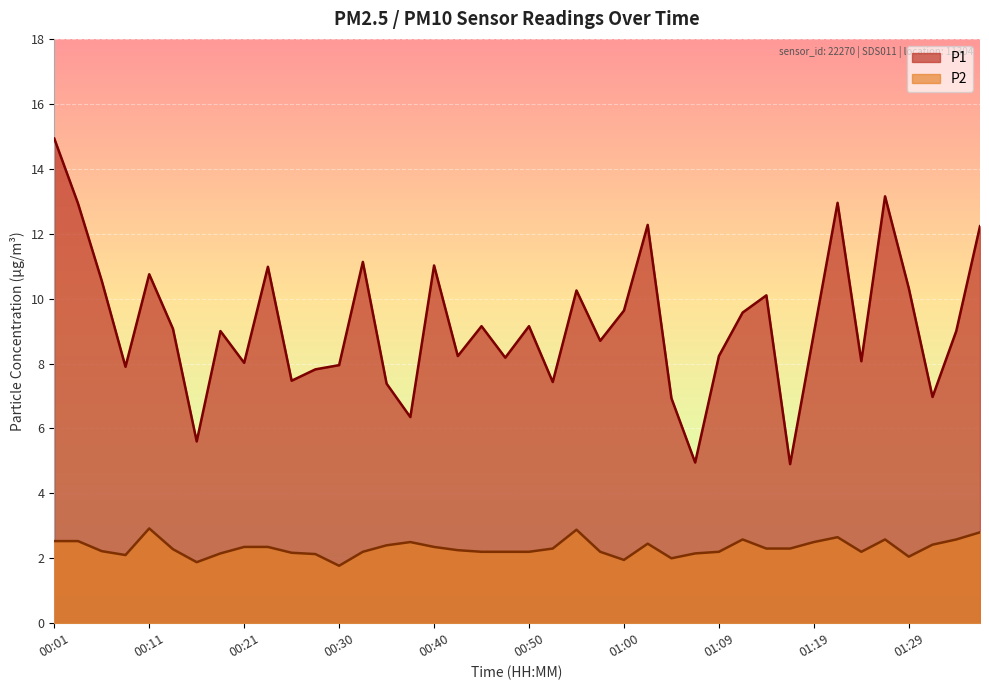

Rank the series at 00:38 from lowest to highest value.

P2, P1